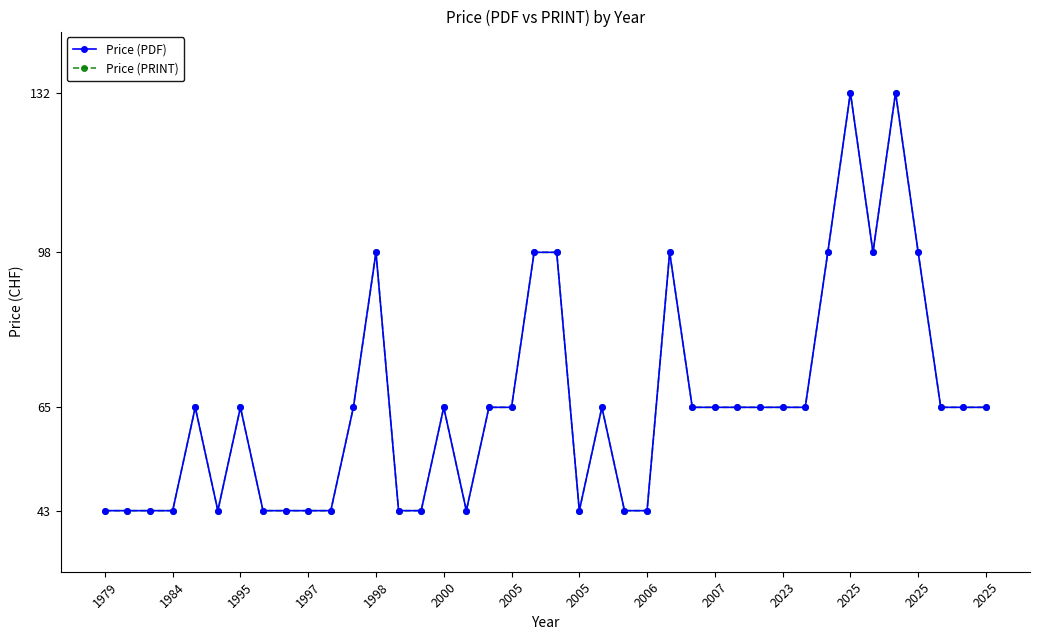

Is this an area chart (filled region under the line)?

No